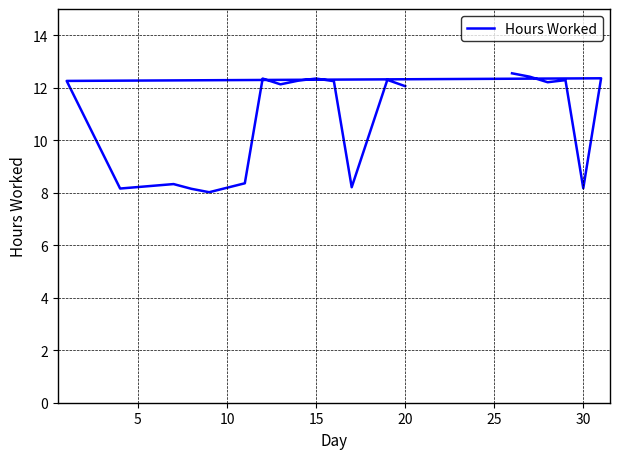

True or false: the data has more than 2 interior local peaks.

True